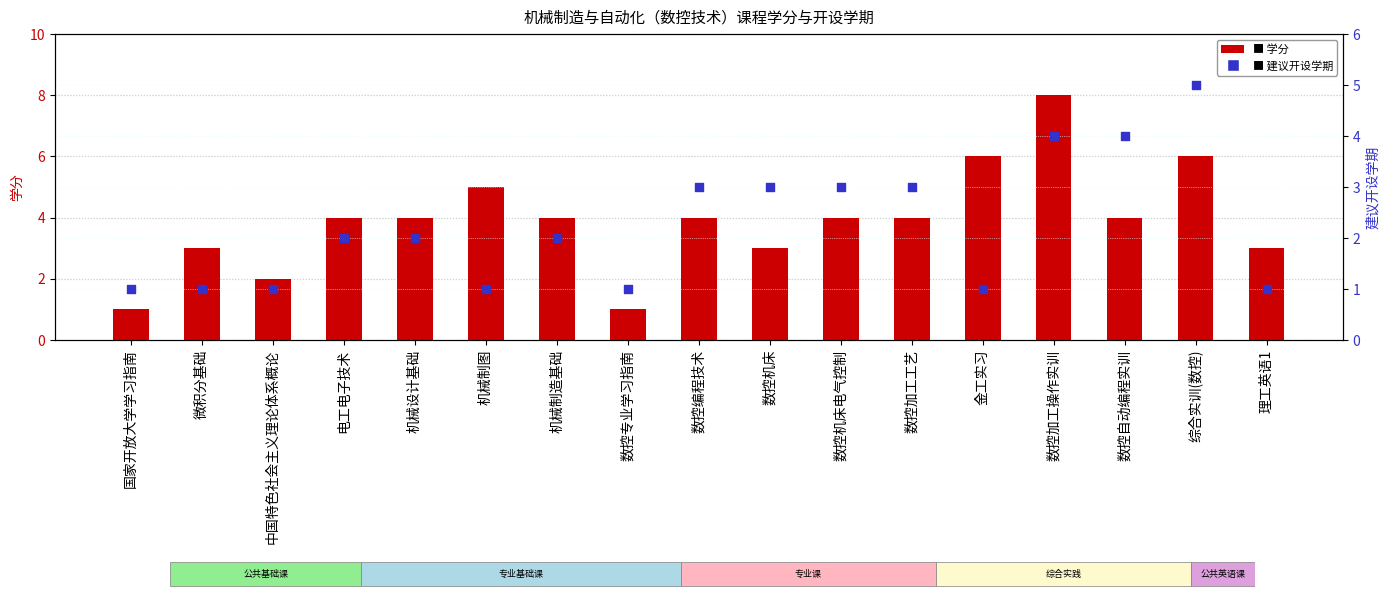

At how many categories does at least one series exceed 2?

14